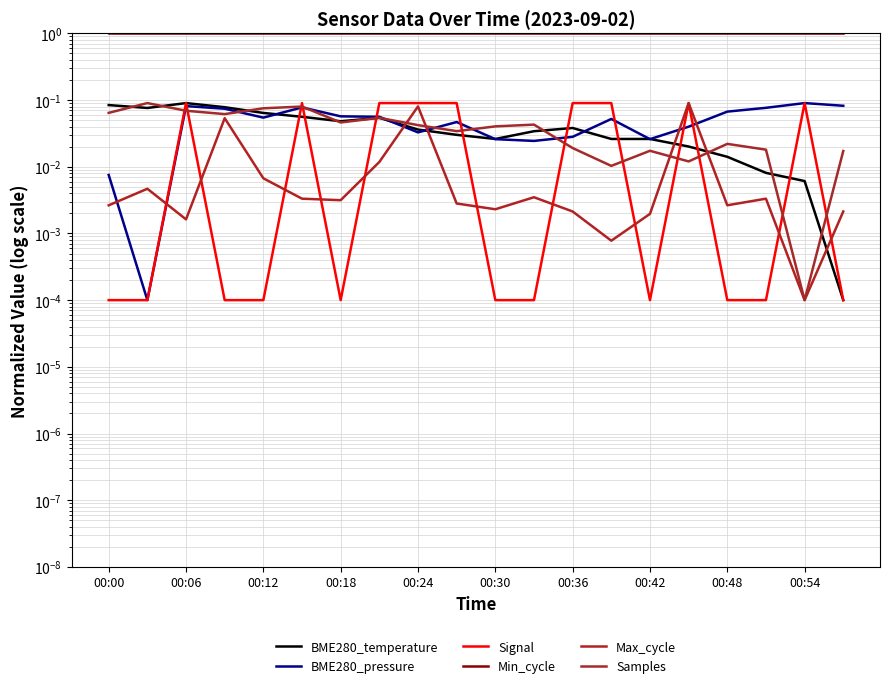

The value of Min_cycle at 00:24 is 1.0. True or false?

True